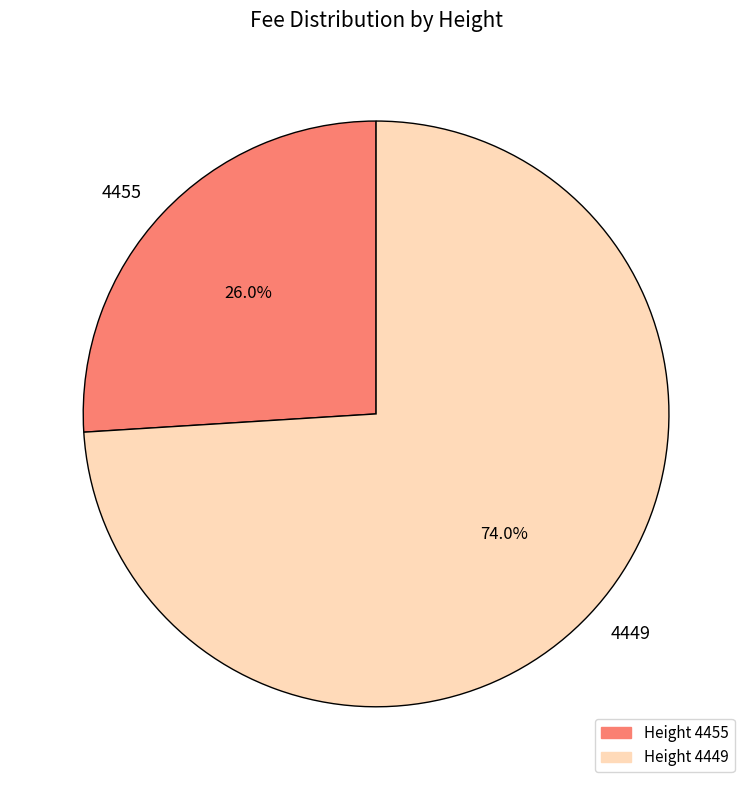

Is it true that 4455 is 13% of the pie?

False